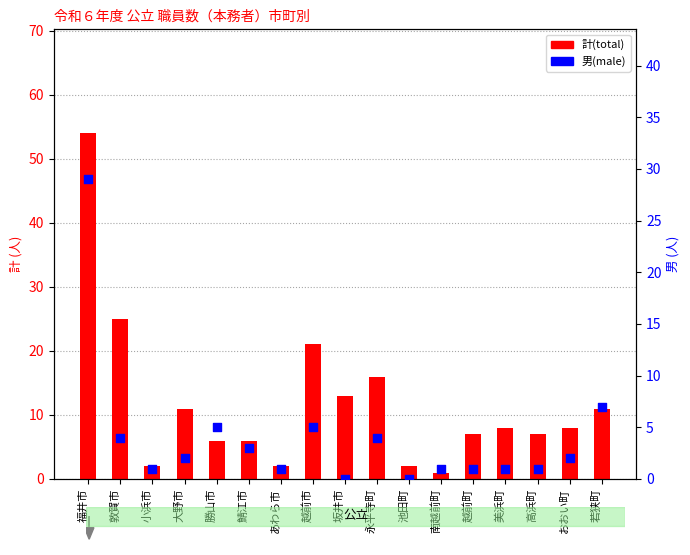

What is the total value across all series at 池田町?

2